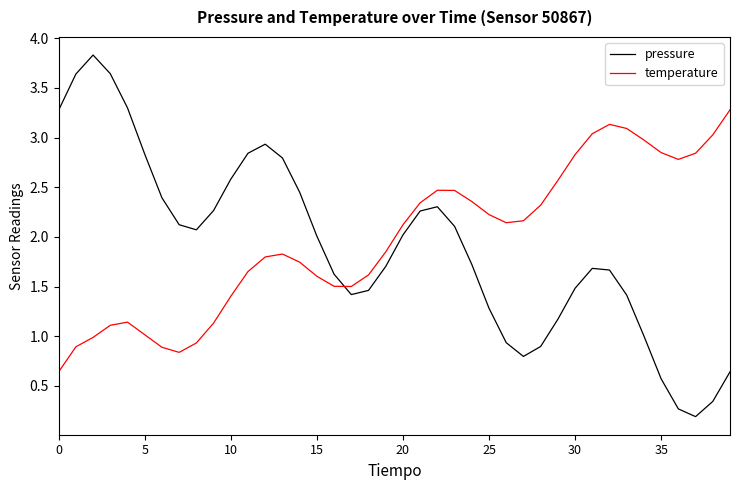

True or false: pressure and temperature cross at least once.

True